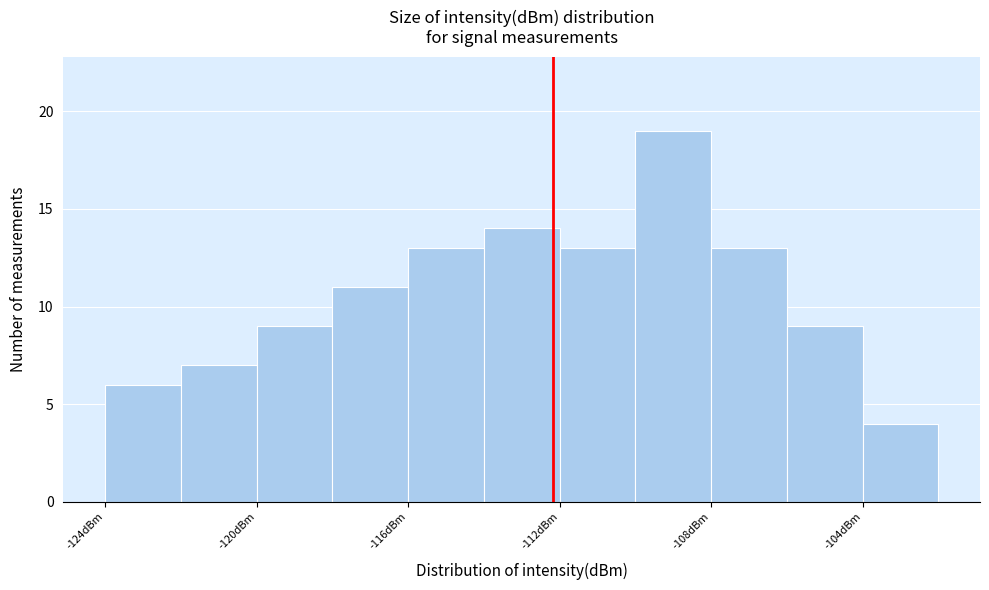

How tall is the bar that spans -116 to -114 on the x-axis? The values are not printed on the chart, so give them approximately, as read against the axis.

13